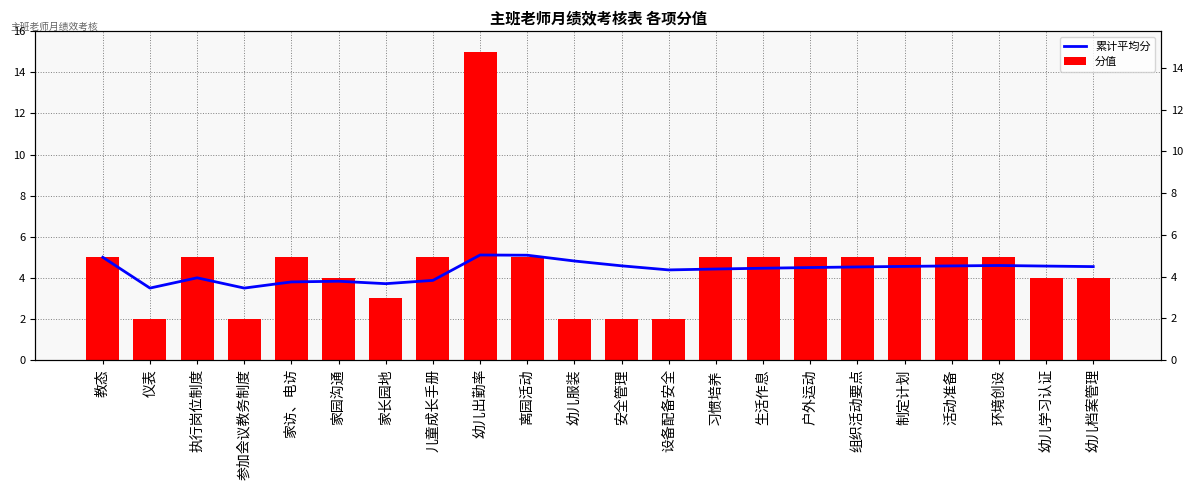

The 分值 series shows 15.0 at 幼儿出勤率. True or false?

True